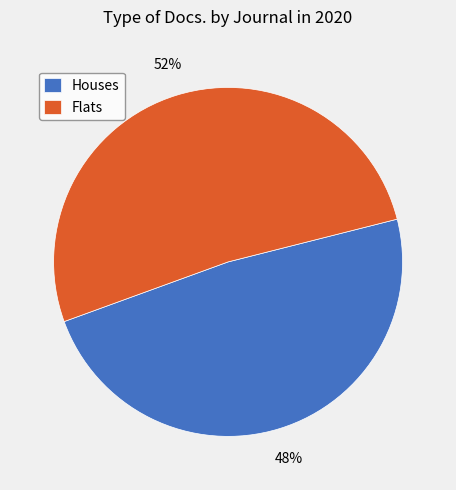

Approximately how many times larger is the value at Flats compared to Houses?

1.1